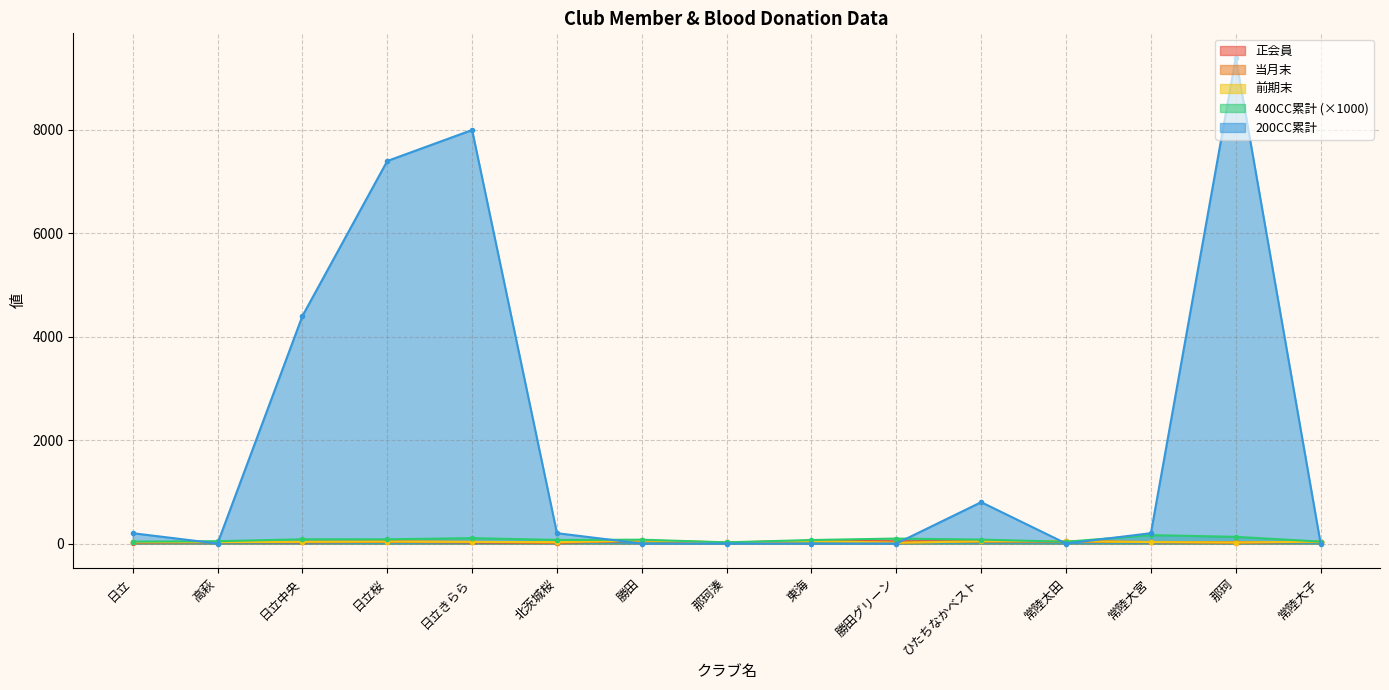

Which category has the highest value across all series?

那珂